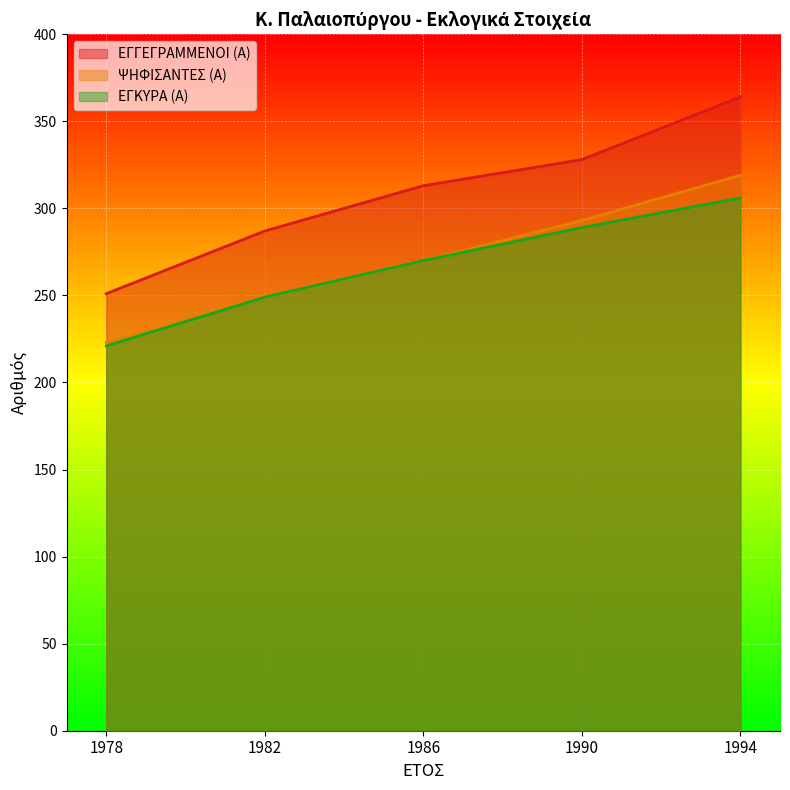

True or false: ΨΗΦΙΣΑΝΤΕΣ (Α) and ΕΓΚΥΡΑ (Α) cross at least once.

False